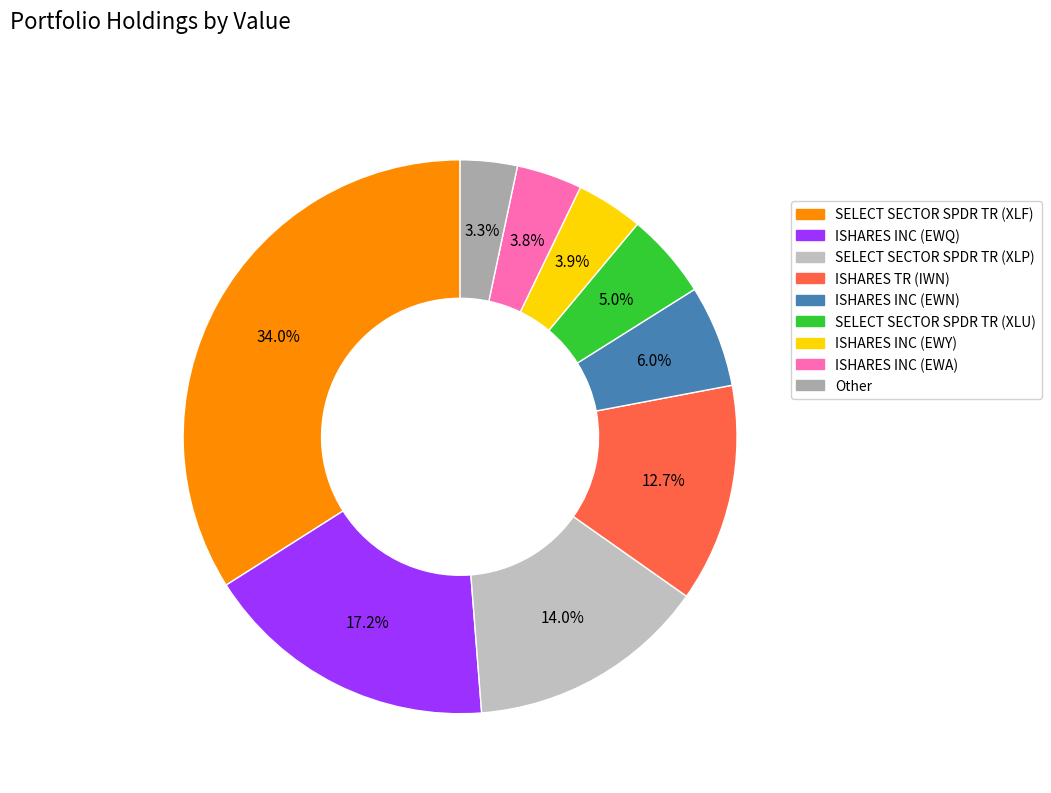

Which slice is the largest?

SELECT SECTOR SPDR TR (XLF)